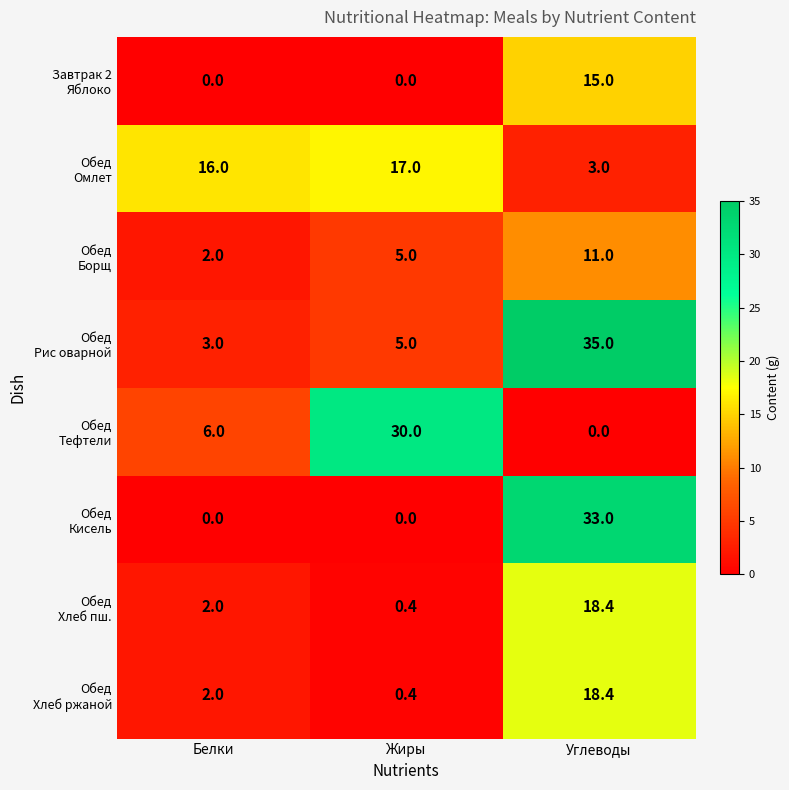

What is the difference between the highest and lowest values at Углеводы?

35.0